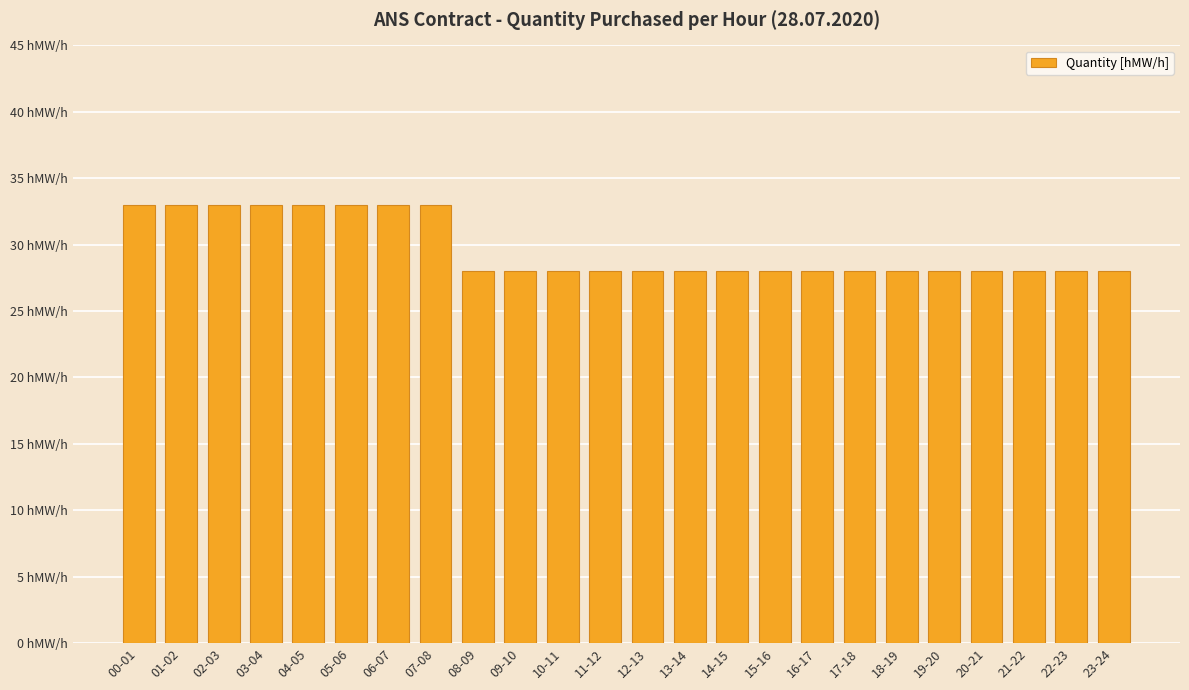

Reading left to right, list all the values displayed in this chart.

33	33	33	33	33	33	33	33	28	28	28	28	28	28	28	28	28	28	28	28	28	28	28	28